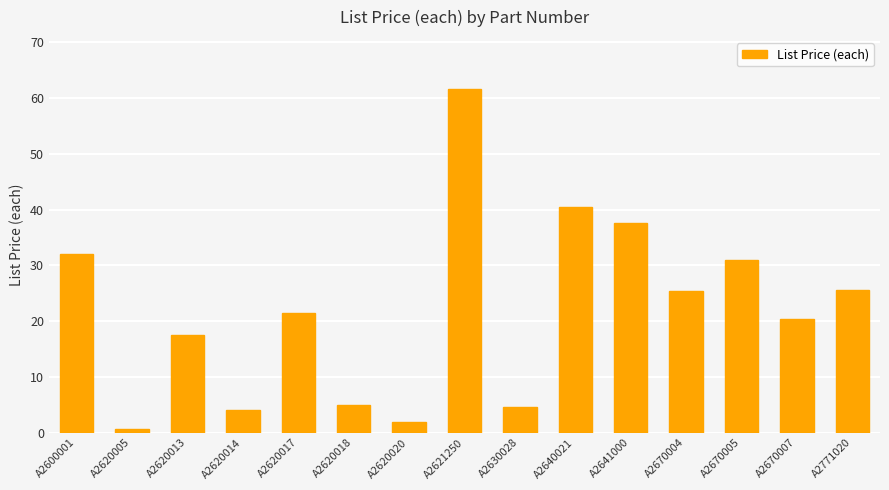

The chart shows a value of 2.0 at A2620020. True or false?

True